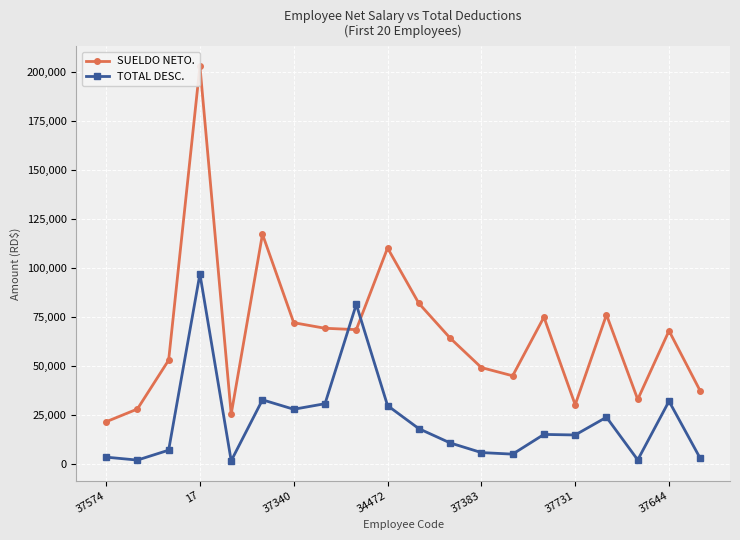

How many lines are shown in the chart?

2